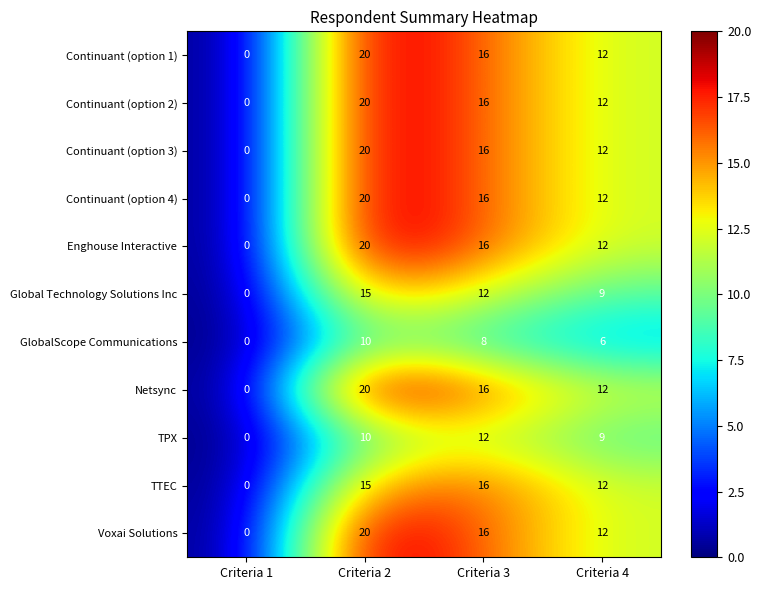

The value of TPX at Criteria 3 is 12. True or false?

True